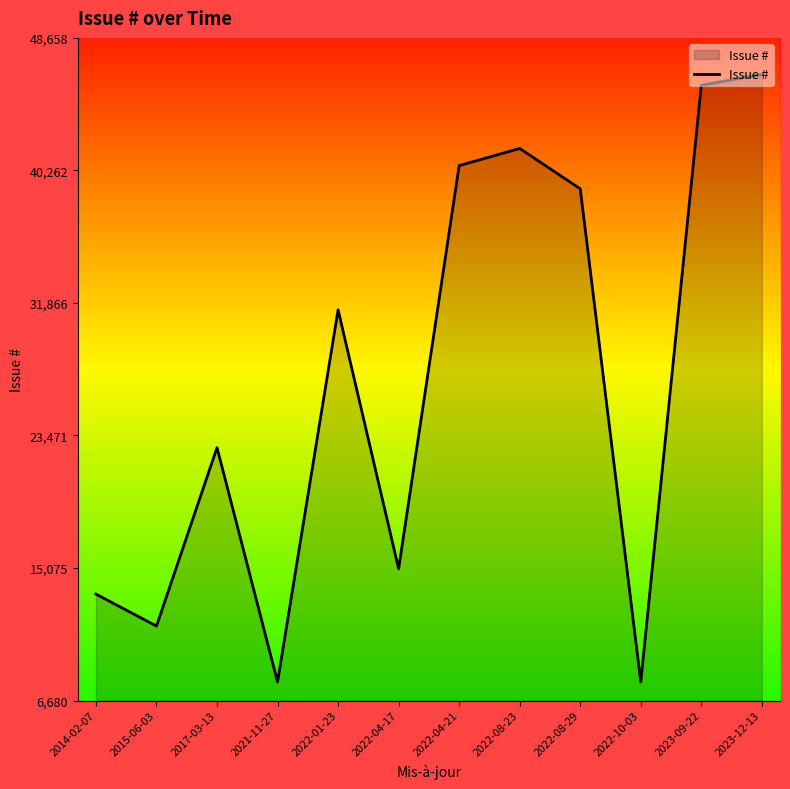

What is the smallest value displayed?

7859